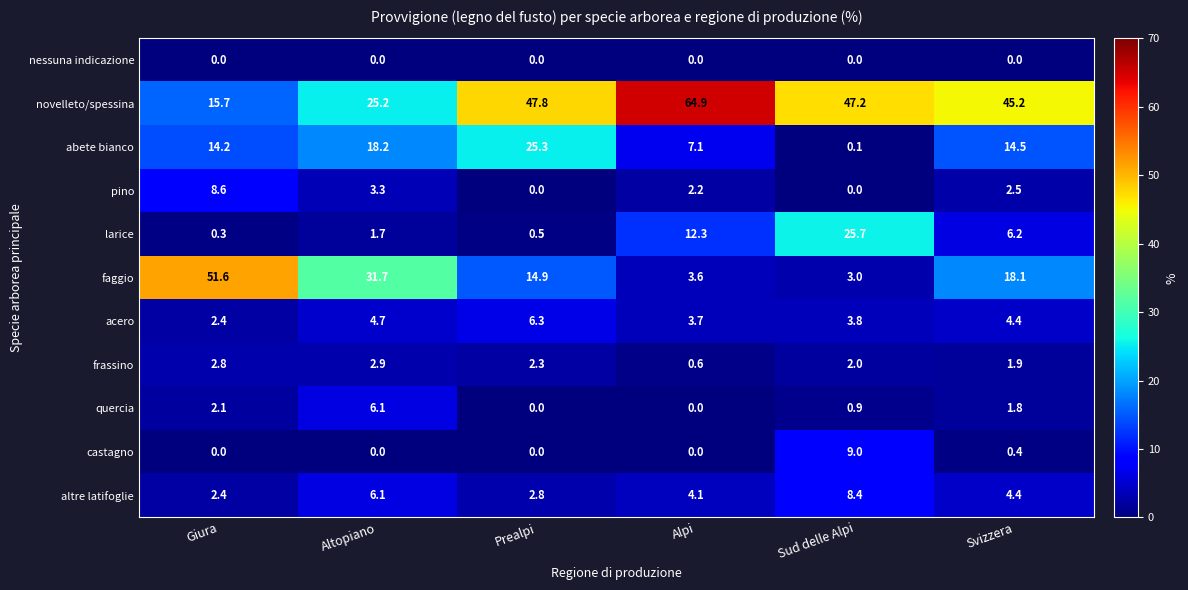

Which category has the highest value in the castagno series?

Sud delle Alpi